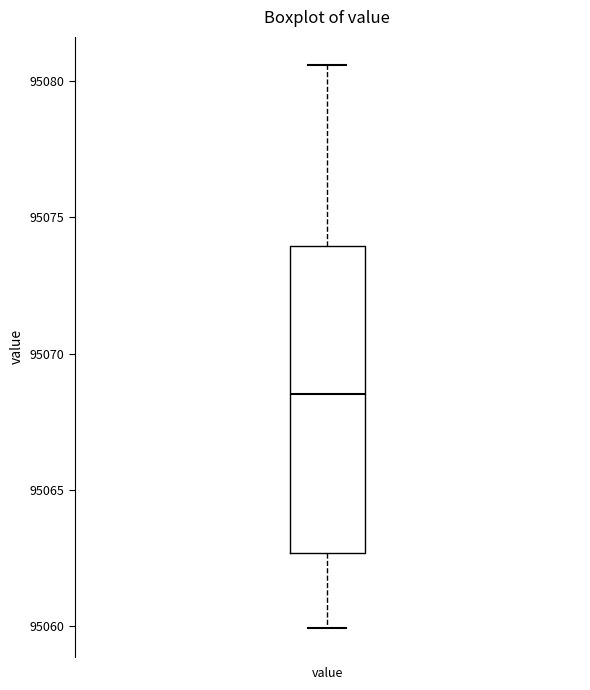

Read this box plot against the y-axis: the position of the median line, the range covered by the box, and the ends of both whiskers. The values are not printed on the chart, so give them approximately, as read against the axis.

median 95068.5, box 95062.5 to 95074.0, whiskers 95060.0 to 95080.5